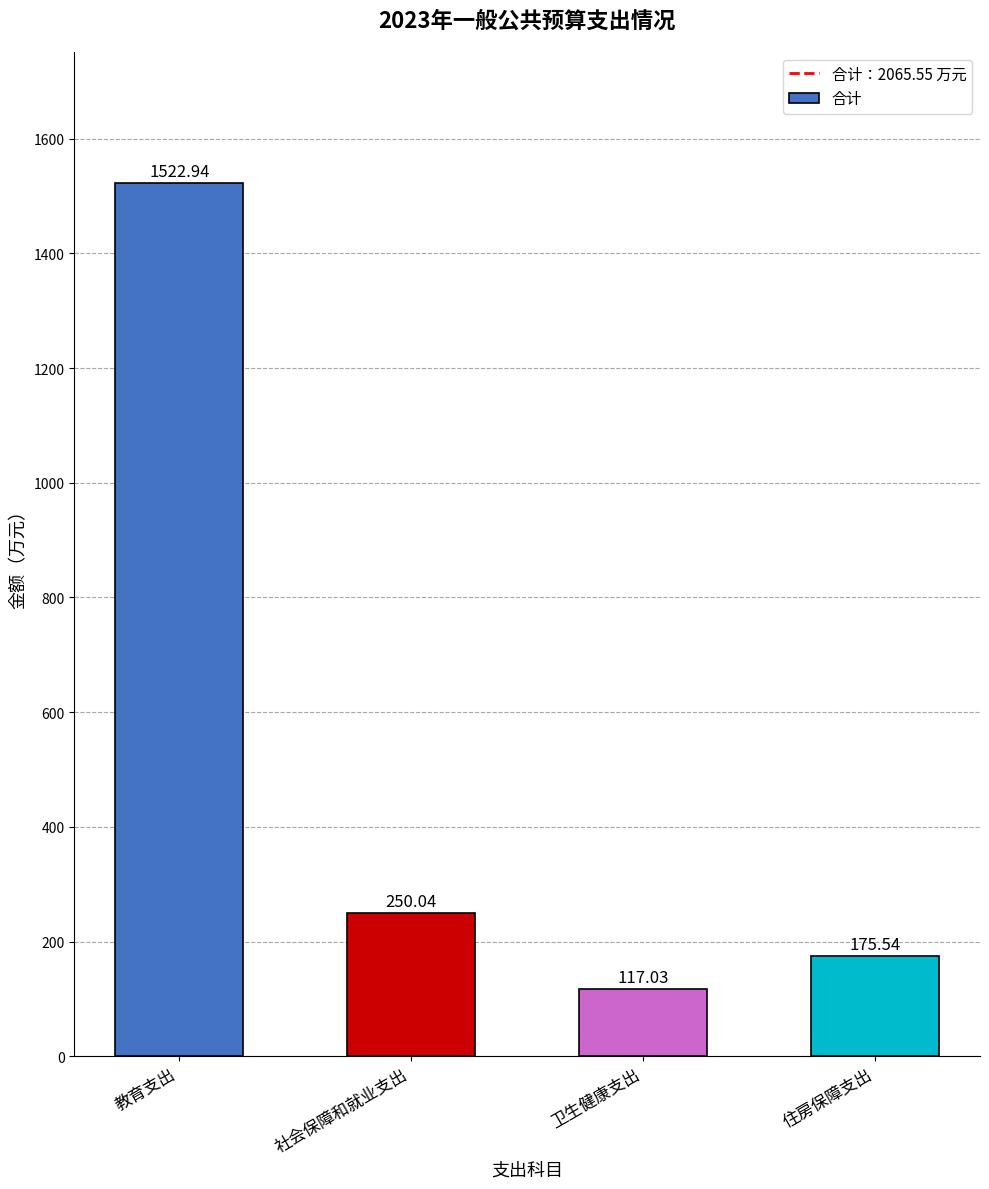

Are the bars grouped side by side (vs. stacked)?

No